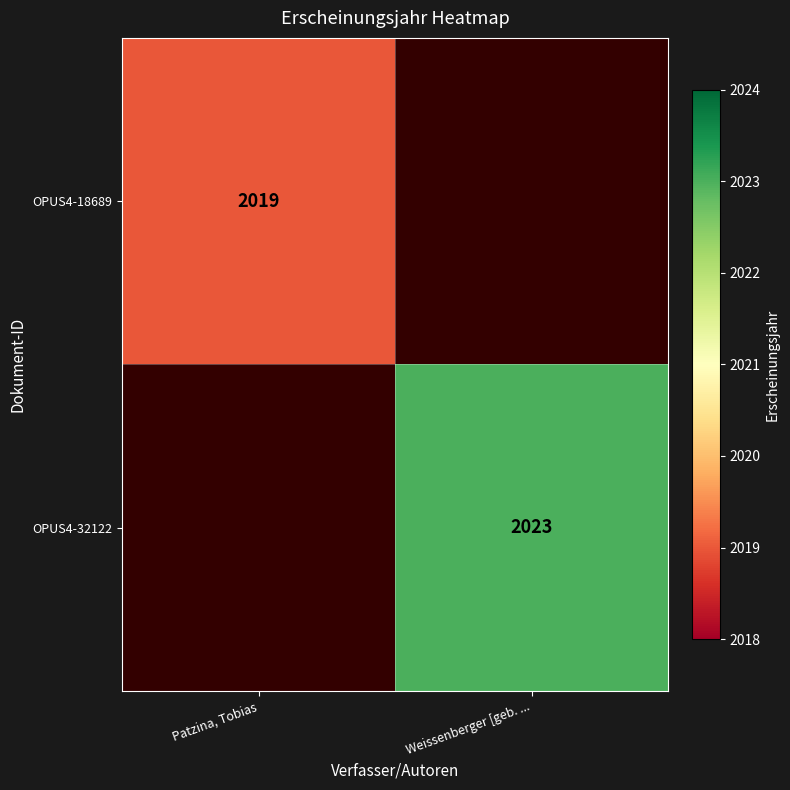

The OPUS4-32122 series shows 3204 at Weissenberger [geb. .... True or false?

False